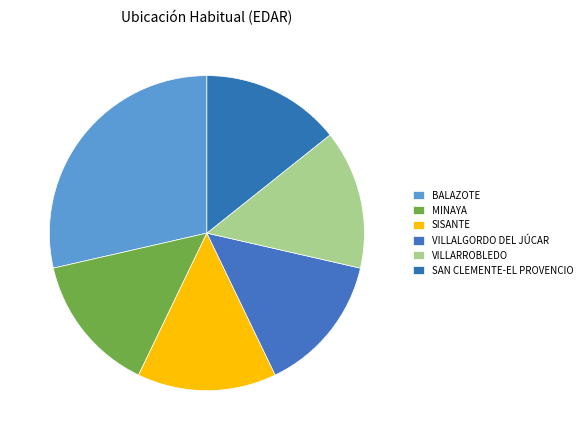

Count the number of slices in the pie.

6